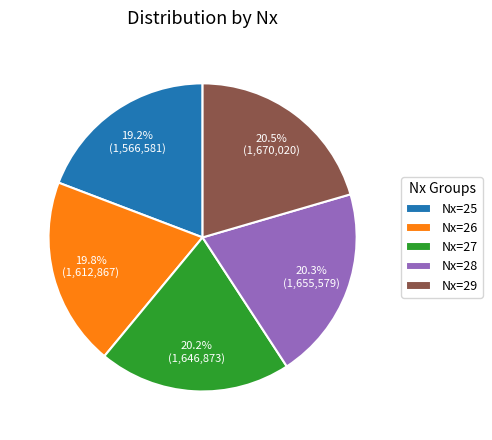

Which has a higher value, Nx=28 or Nx=26?

Nx=28